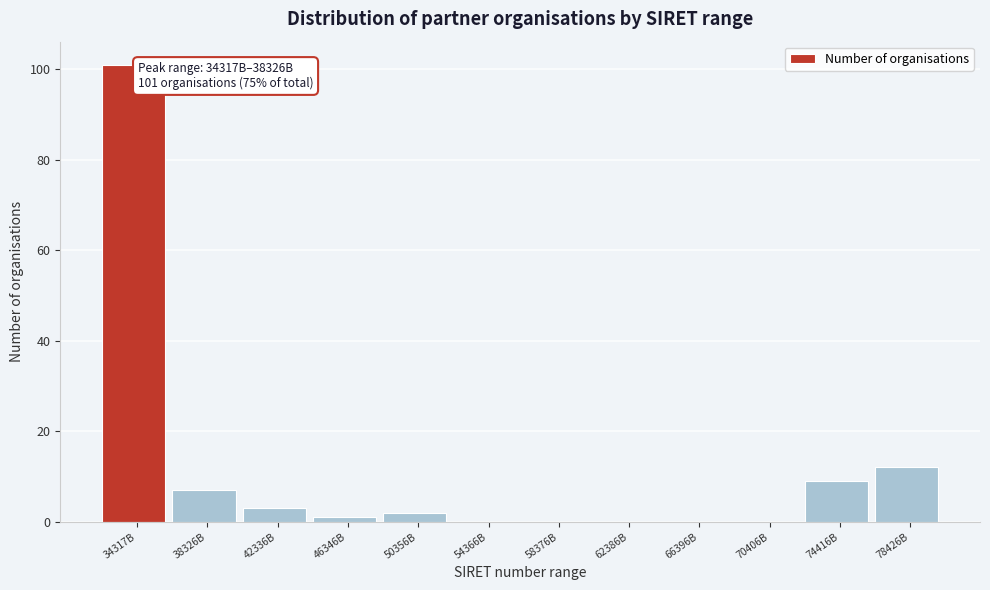

Reading left to right, list all the values displayed in this chart.

34317B=101	38326B=7	42336B=3	46346B=1	50356B=2	54366B=0	58376B=0	62386B=0	66396B=0	70406B=0	74416B=9	78426B=12